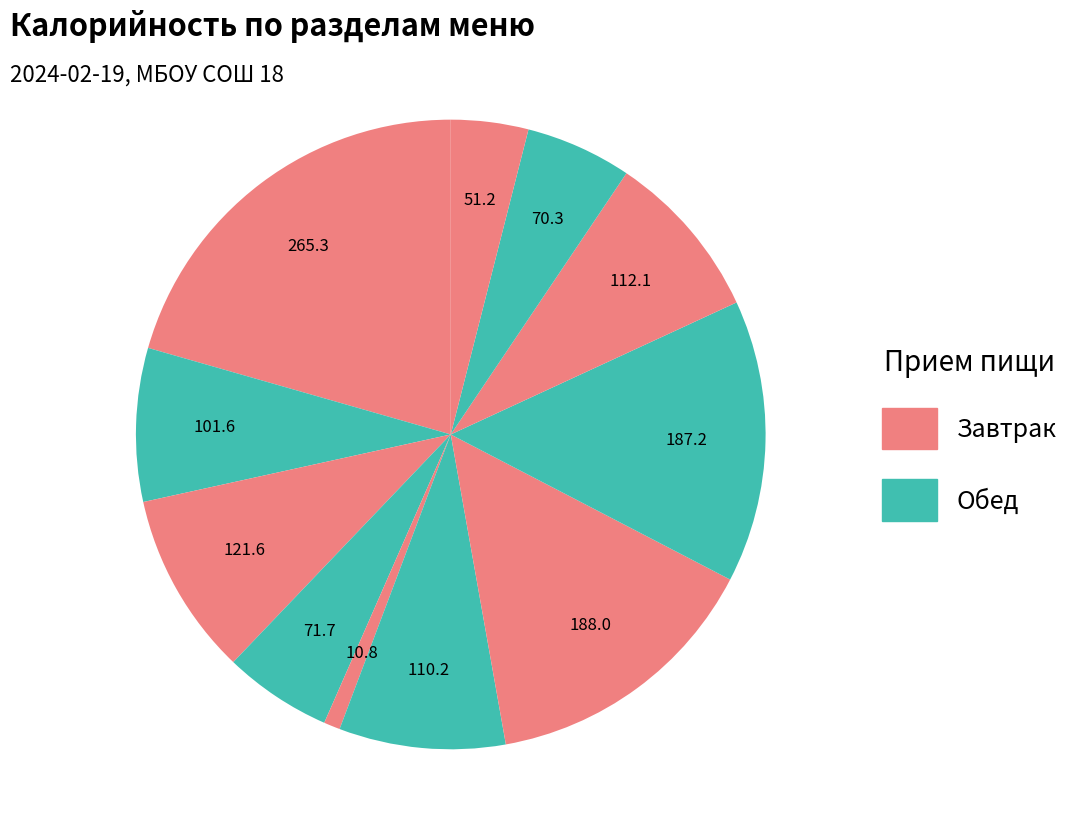

Count the number of slices in the pie.

11